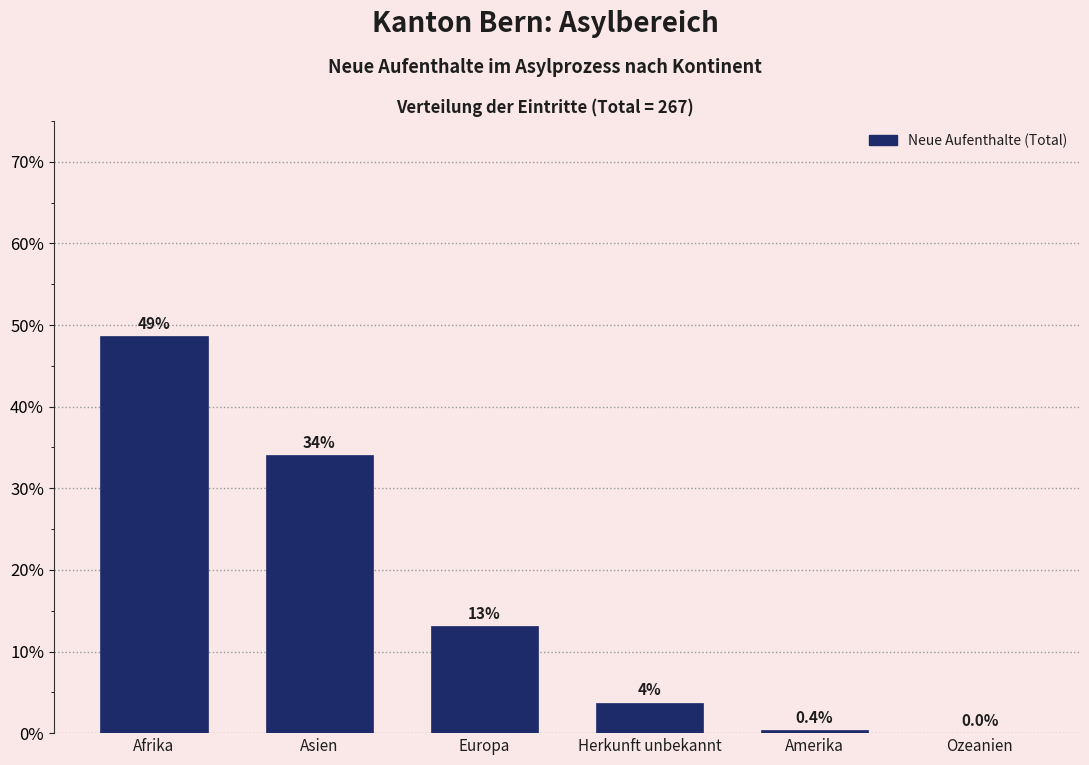

What is the sum of all values?

100.0